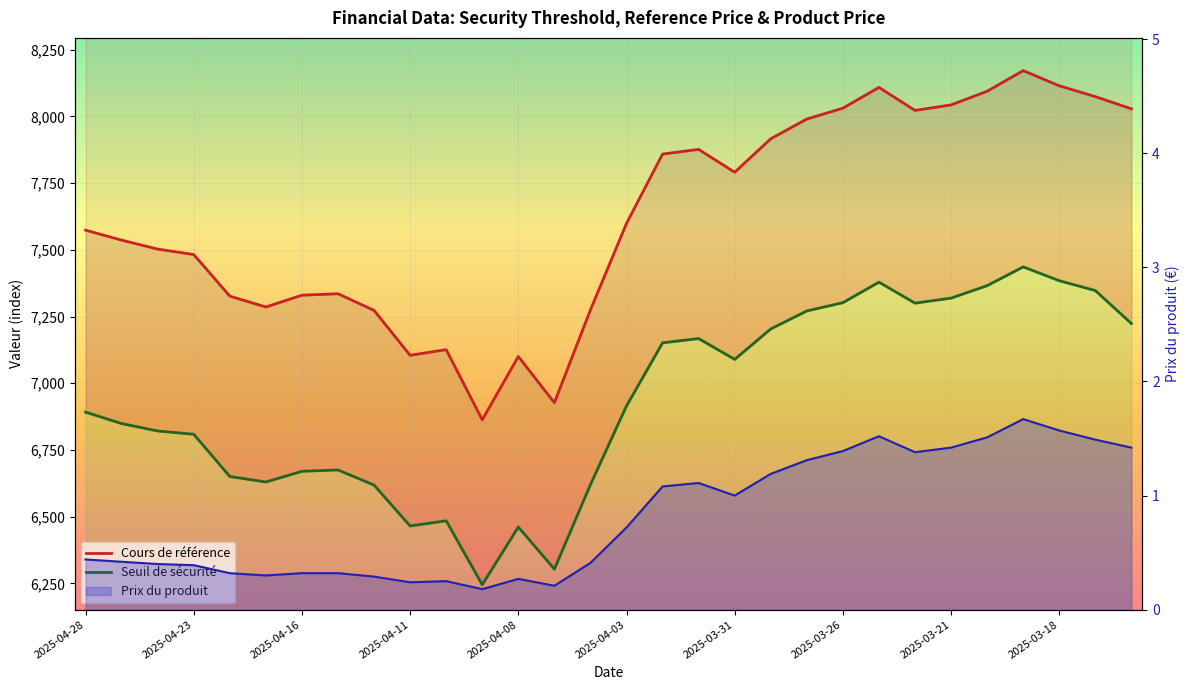

Which category has the lowest value across all series?

11